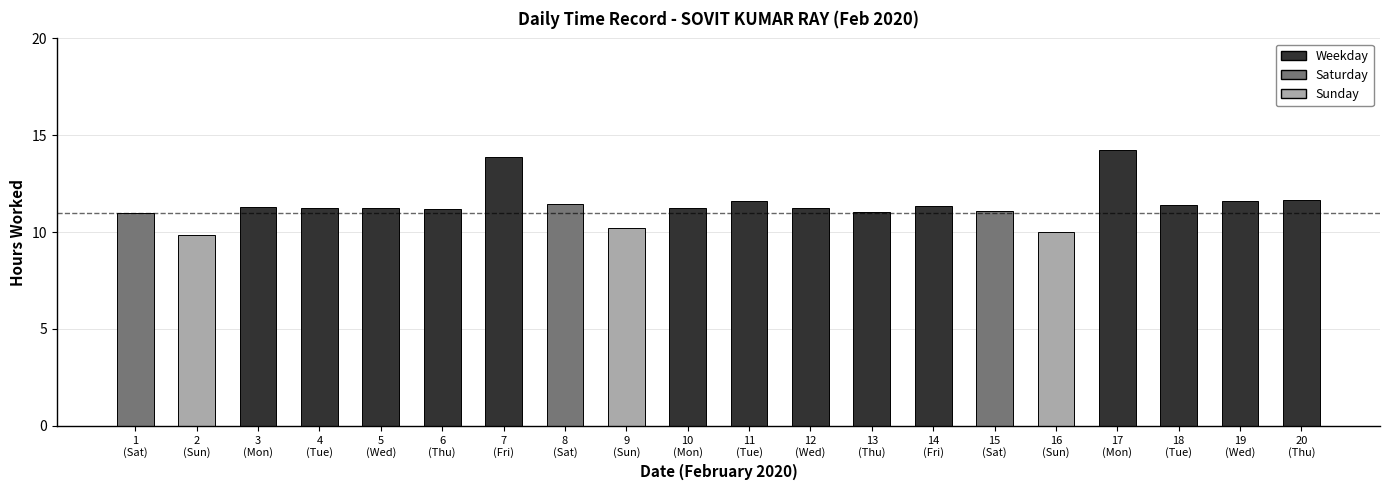

What is the greatest value displayed?

14.2